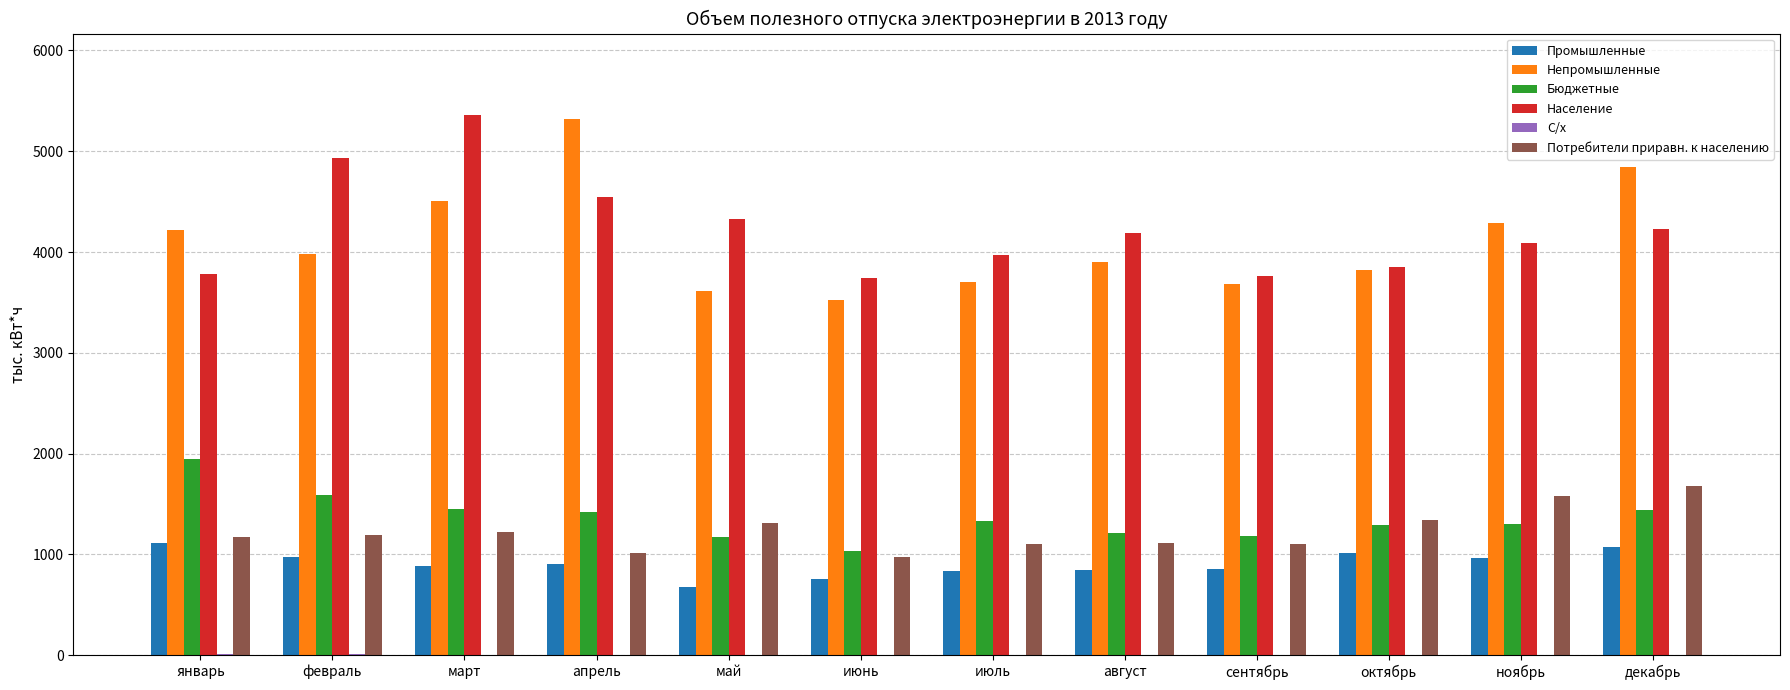

Is the value of Промышленные at октябрь greater than the value of Непромышленные at май?

No